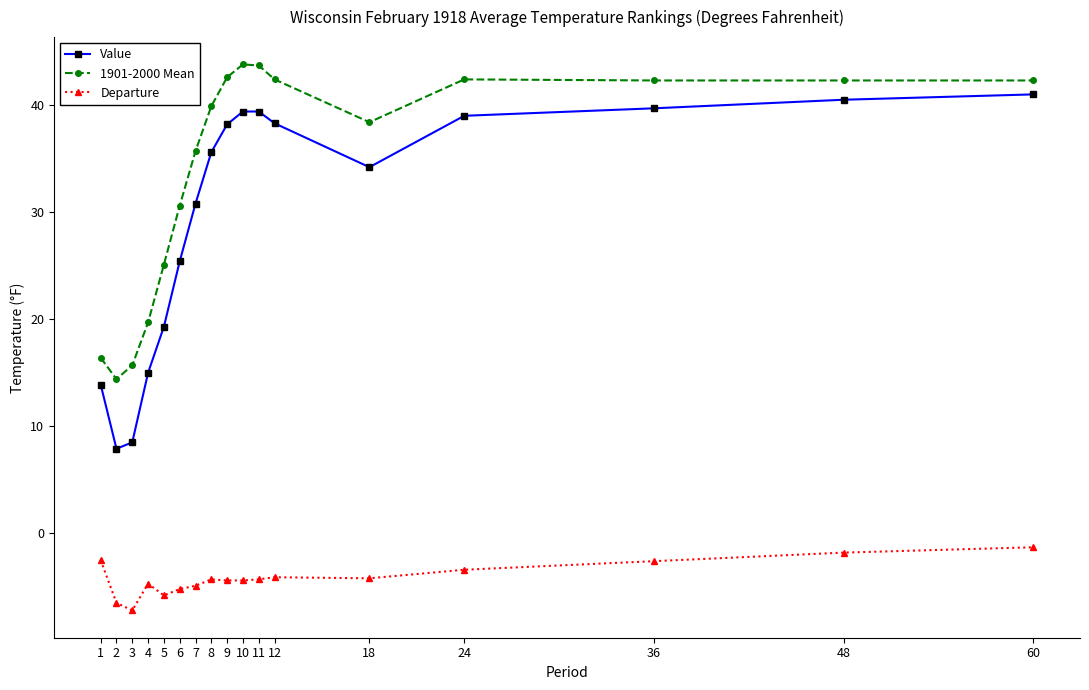

What are all the series names shown in the legend?

Value, 1901-2000 Mean, Departure